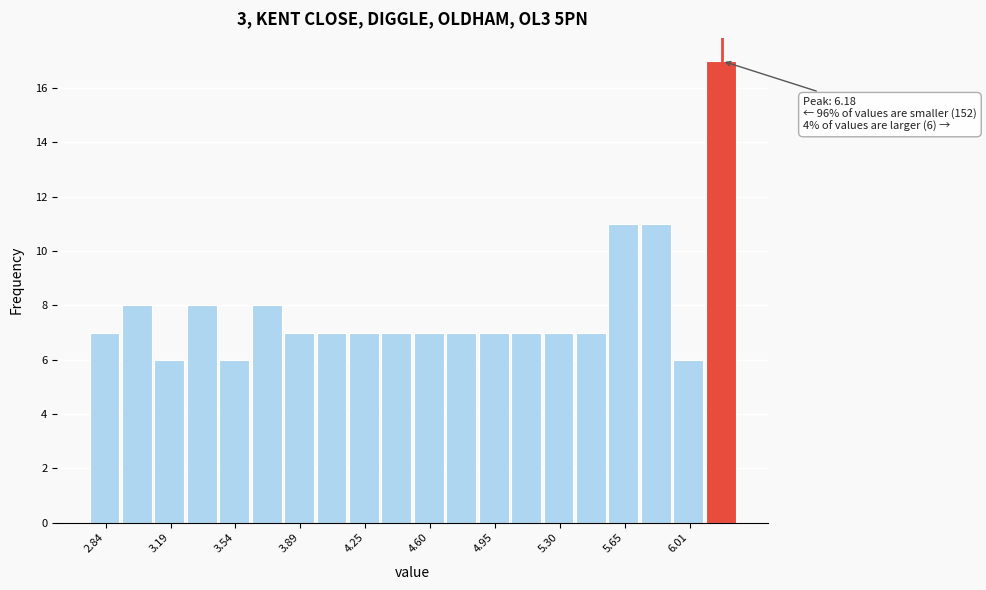

Read against the x-axis, roughly where is the centre of the tallest bar?

6.15